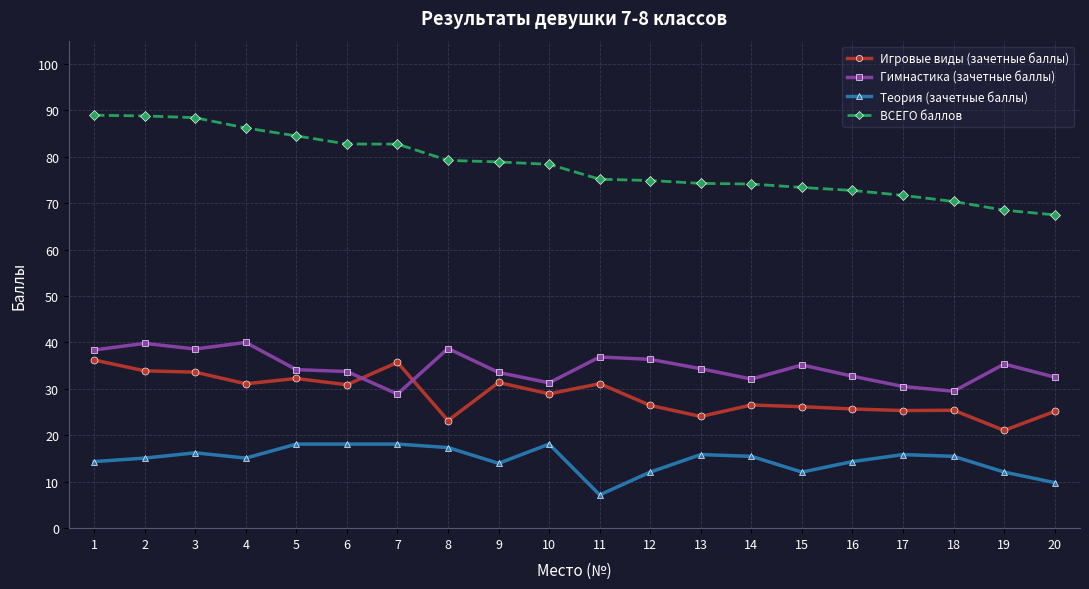

What is the difference between the Гимнастика (зачетные баллы) values at 5 and 13?

0.2